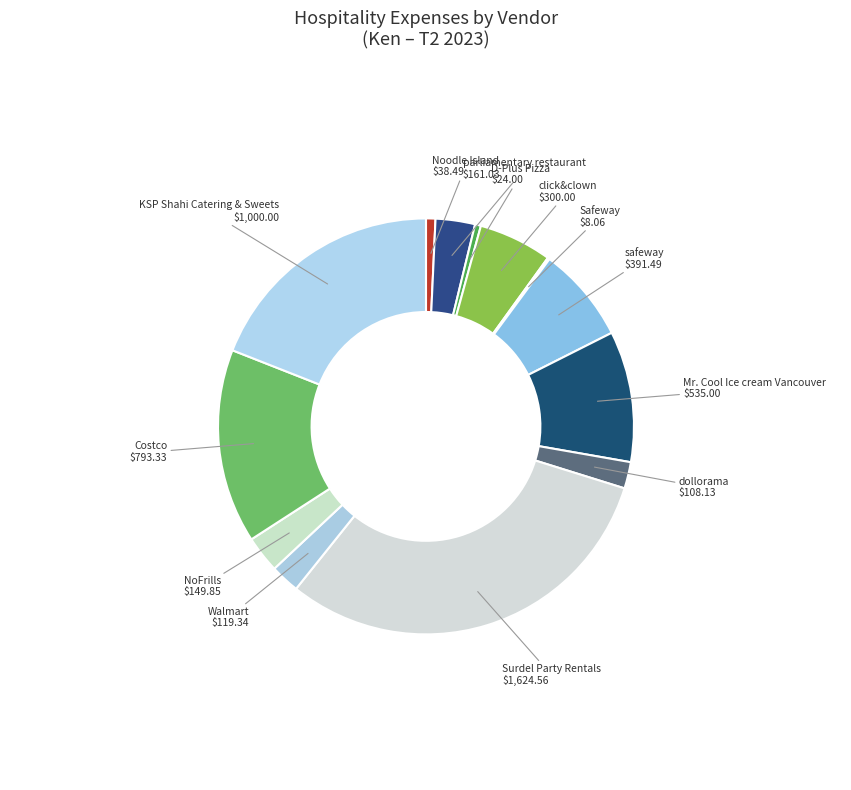

What is the largest slice in the pie chart?

Surdel Party Rentals